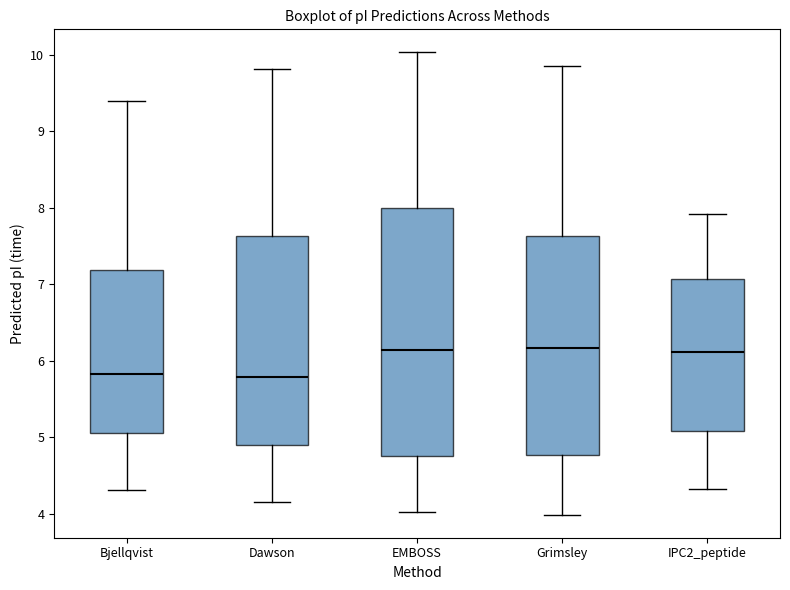

Reading left to right, read every box against the y-axis: the position of its median line, the range the box covers, and the ends of its whiskers. The values are not printed on the chart, so give them approximately, as read against the axis.

Bjellqvist: median 5.8, box 5.0 to 7.2, whiskers 4.3 to 9.4
Dawson: median 5.8, box 4.9 to 7.6, whiskers 4.2 to 9.8
EMBOSS: median 6.1, box 4.8 to 8.0, whiskers 4.0 to 10.0
Grimsley: median 6.2, box 4.8 to 7.6, whiskers 4.0 to 9.9
IPC2_peptide: median 6.1, box 5.1 to 7.1, whiskers 4.3 to 7.9